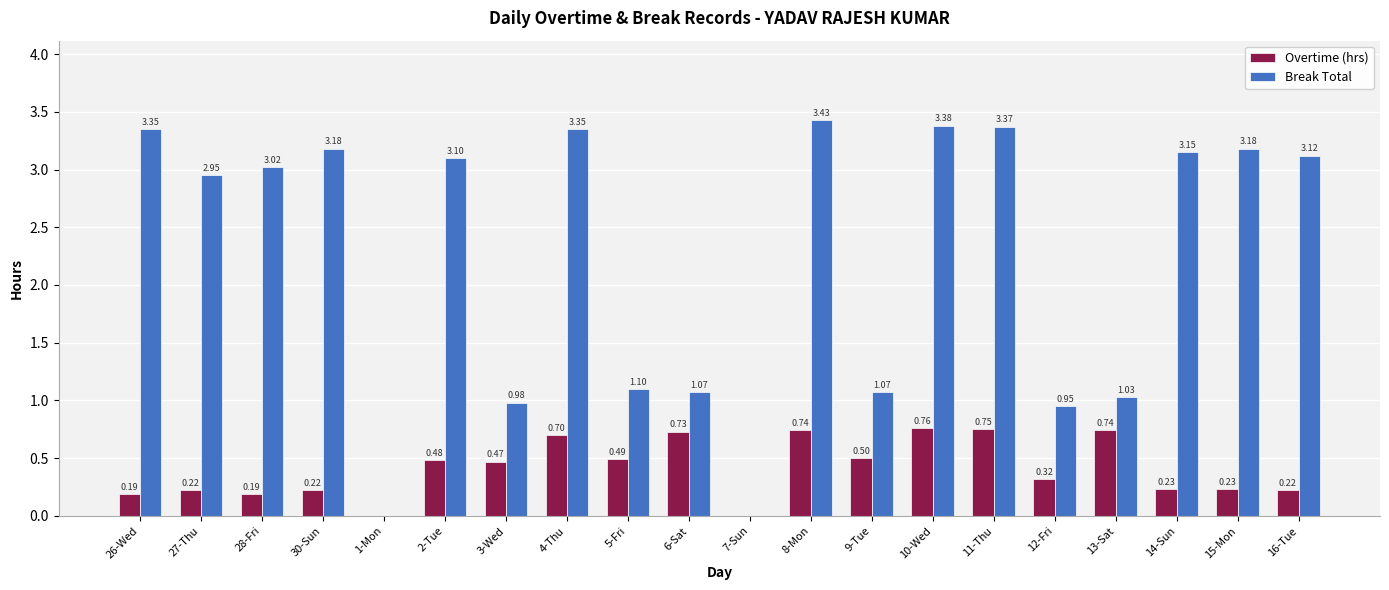

Between 27-Thu and 13-Sat, which series saw the biggest shift?

Break Total